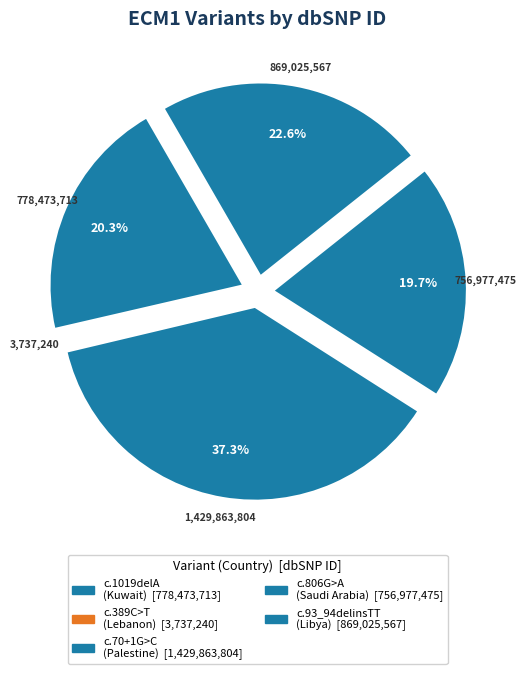

To the nearest percent, what is the difference between the NM_004425.4:c.93_94delinsTT and NM_004425.4:c.70+1G>C slice percentages?

15%